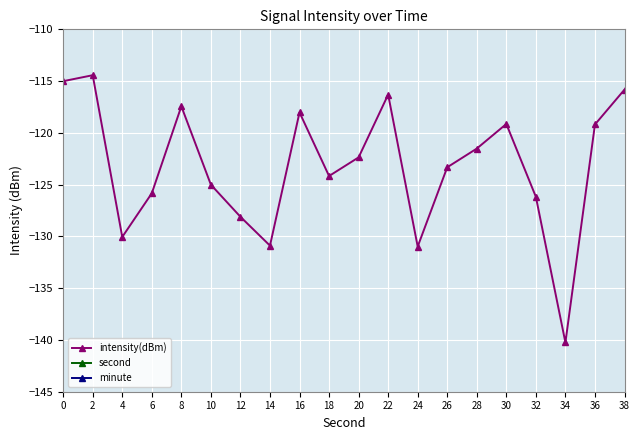

How many distinct data groups are displayed?

3